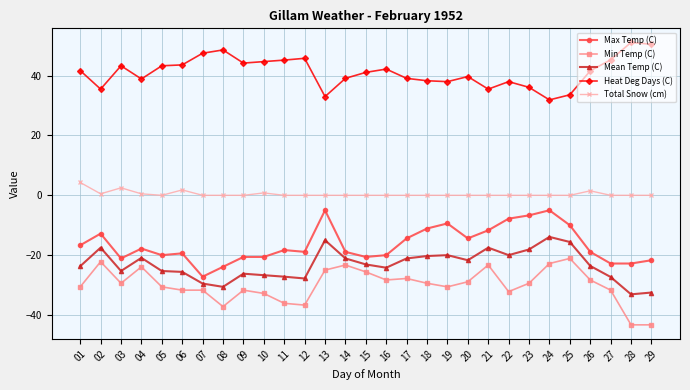

At which label is Max Temp (C) closest to -16?

01